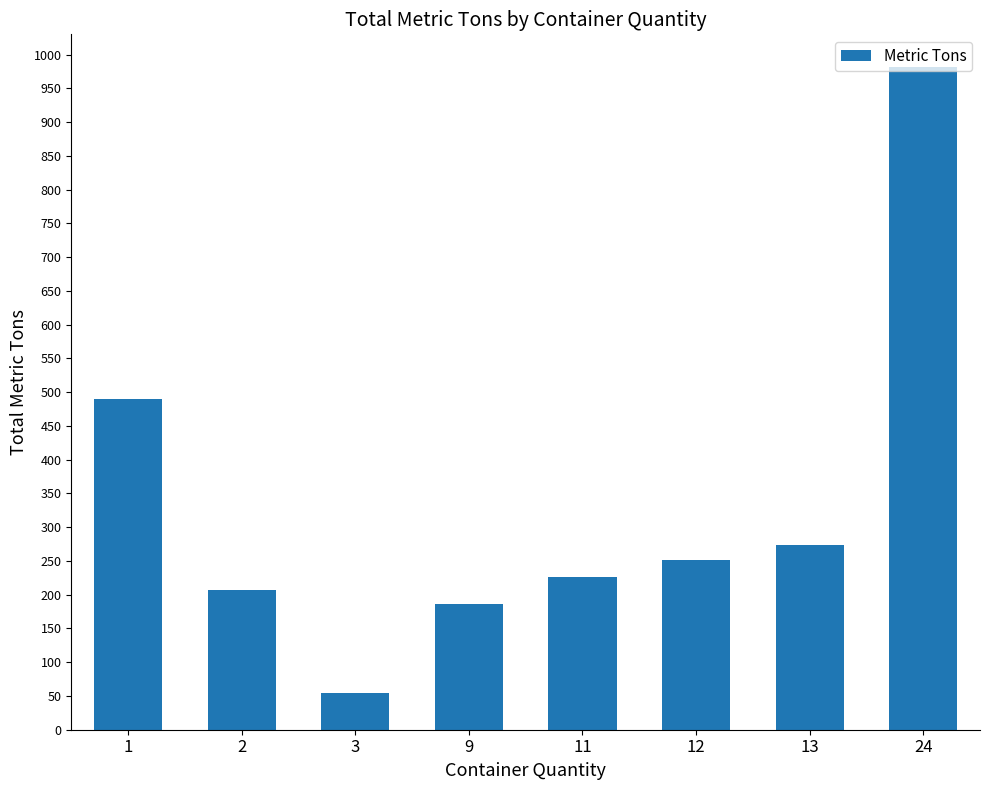

True or false: the data shows 14.3 at 3.

False